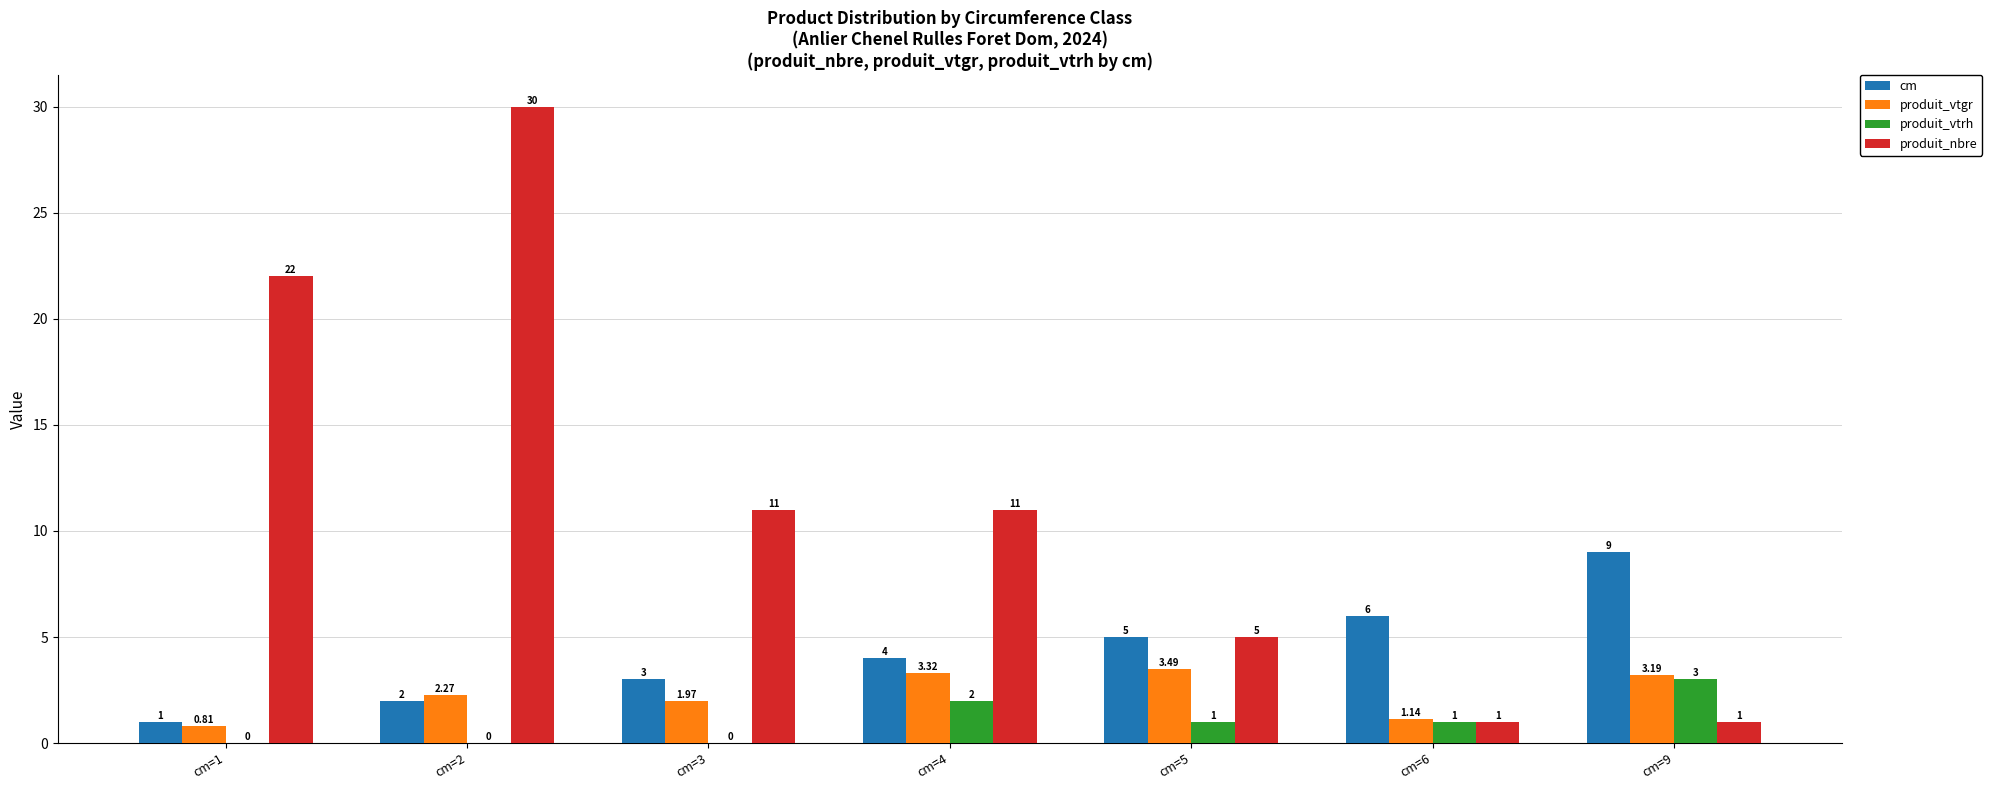

Is the value of produit_nbre at cm=2 greater than the value of produit_vtgr at cm=9?

Yes